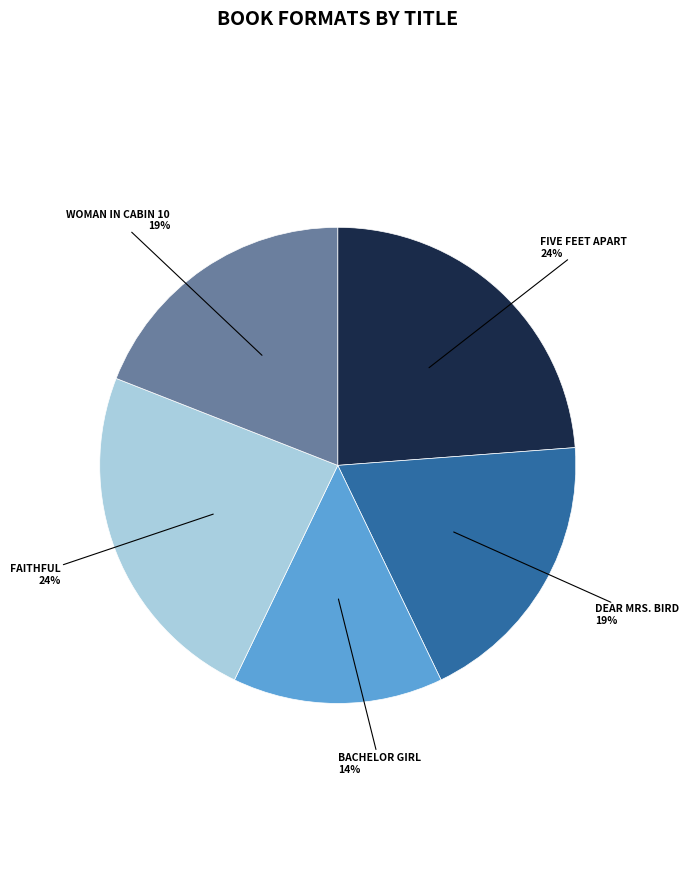

To the nearest percent, what is the difference between the largest and smallest slice percentages?

10%